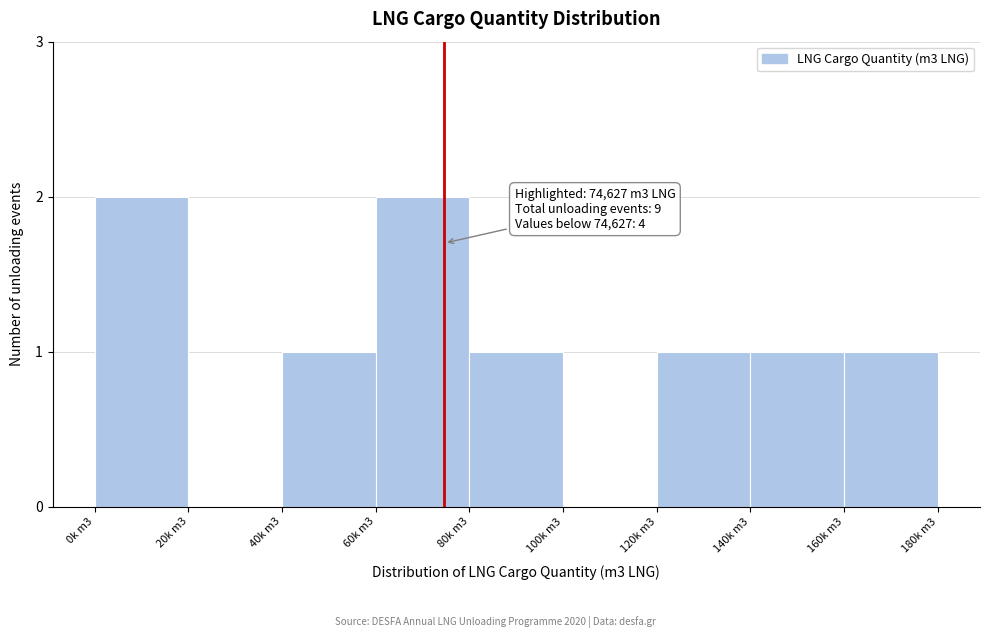

Reading left to right, list all the values displayed in this chart.

0k m3=2	20k m3=0	40k m3=1	60k m3=2	80k m3=1	100k m3=0	120k m3=1	140k m3=1	160k m3=1